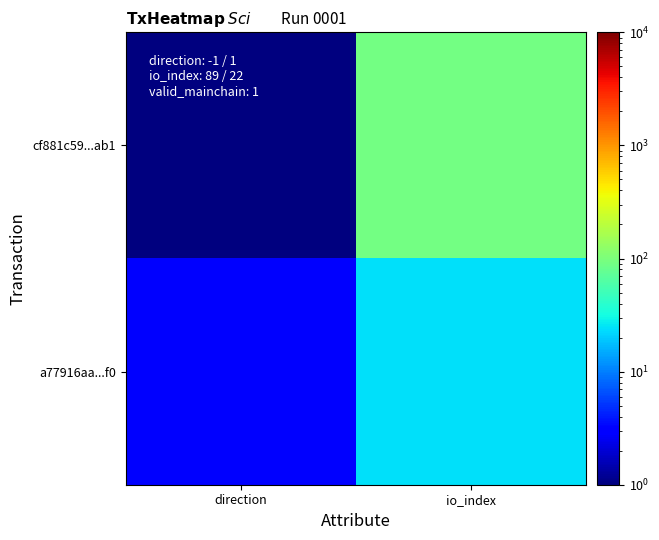

How many cf881c59...ab1 values are between 1 and 91?

2